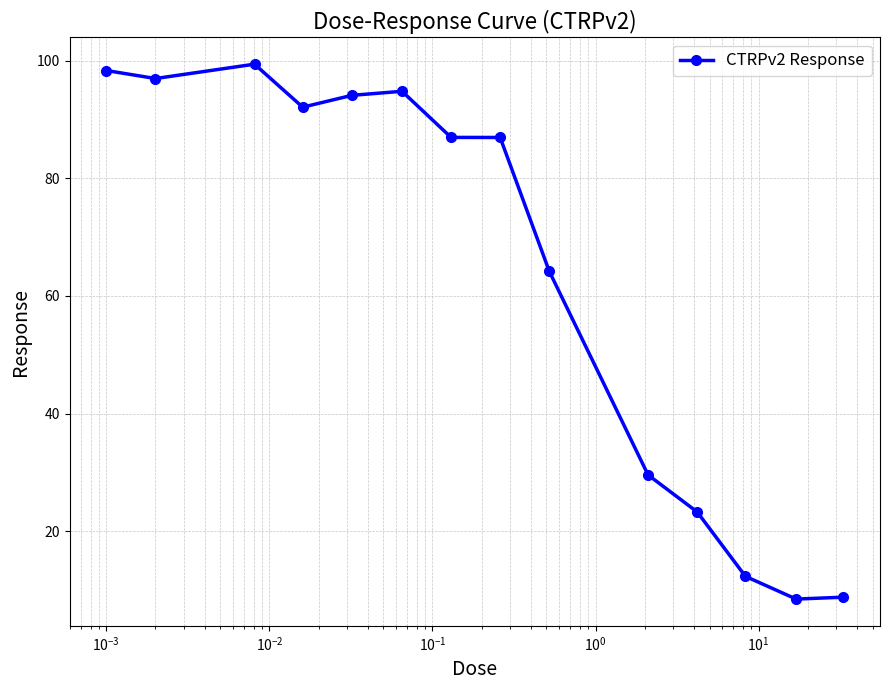

What is the smallest value displayed?

8.5